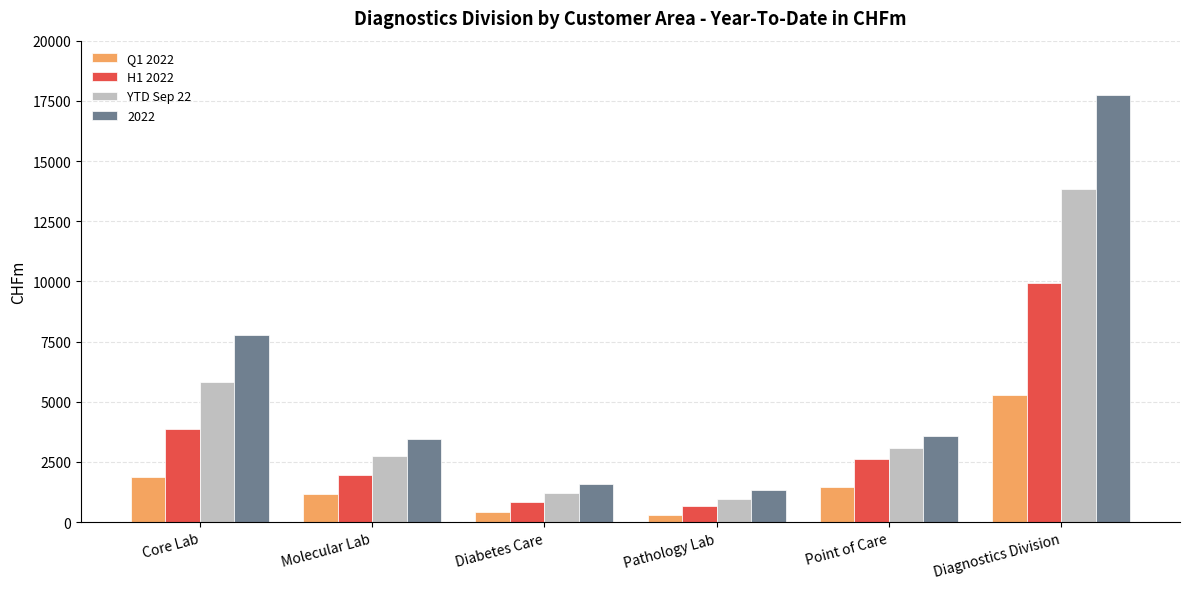

Which series has the largest range (max minus min)?

2022